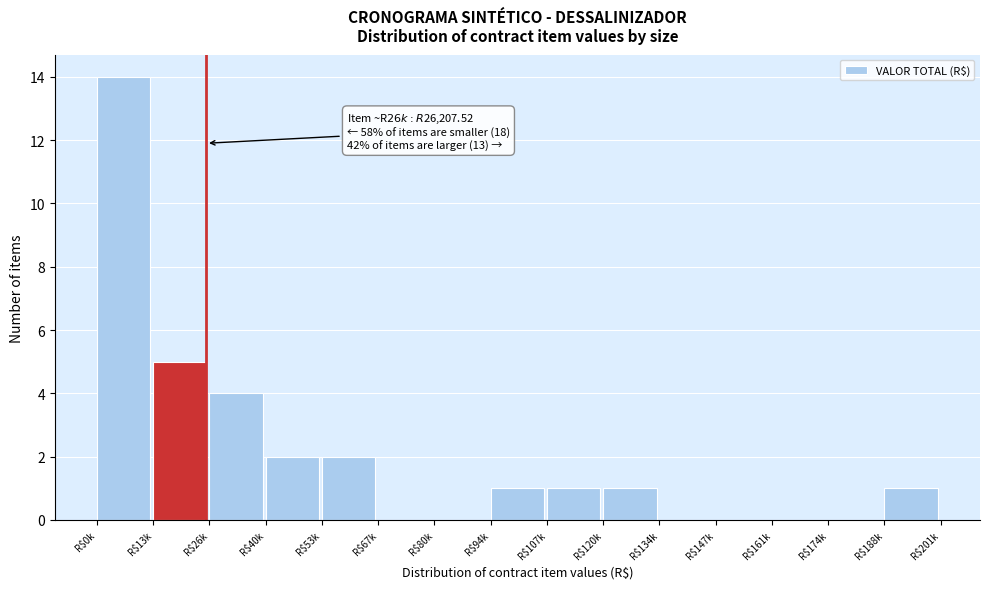

At which label is the value closest to 7?

R$13k